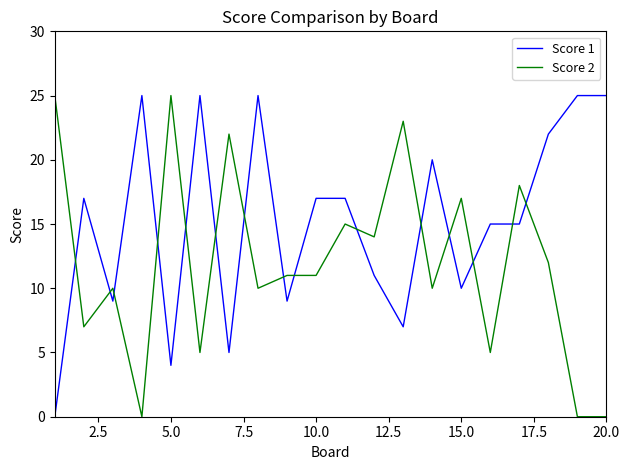

Rank the series by their average value, from lowest to highest.

Score 2, Score 1